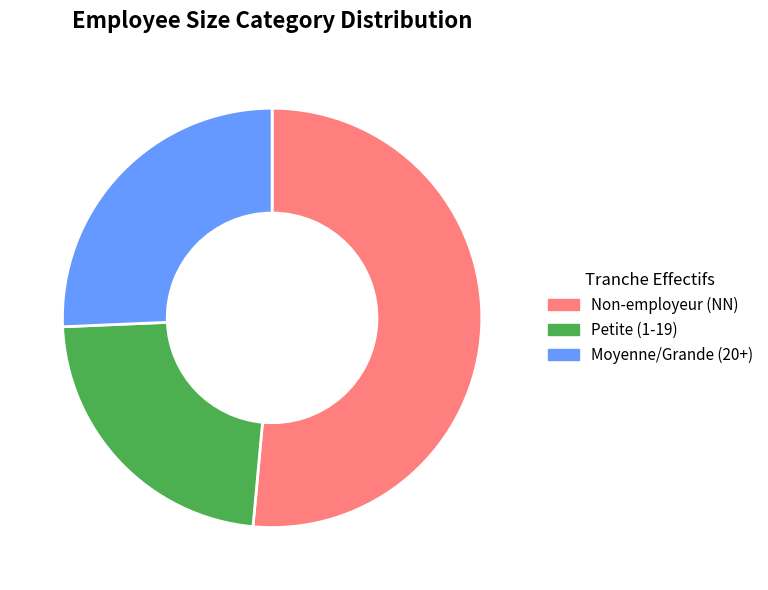

The Non-employeur (NN) slice represents 51% of the pie. True or false?

True